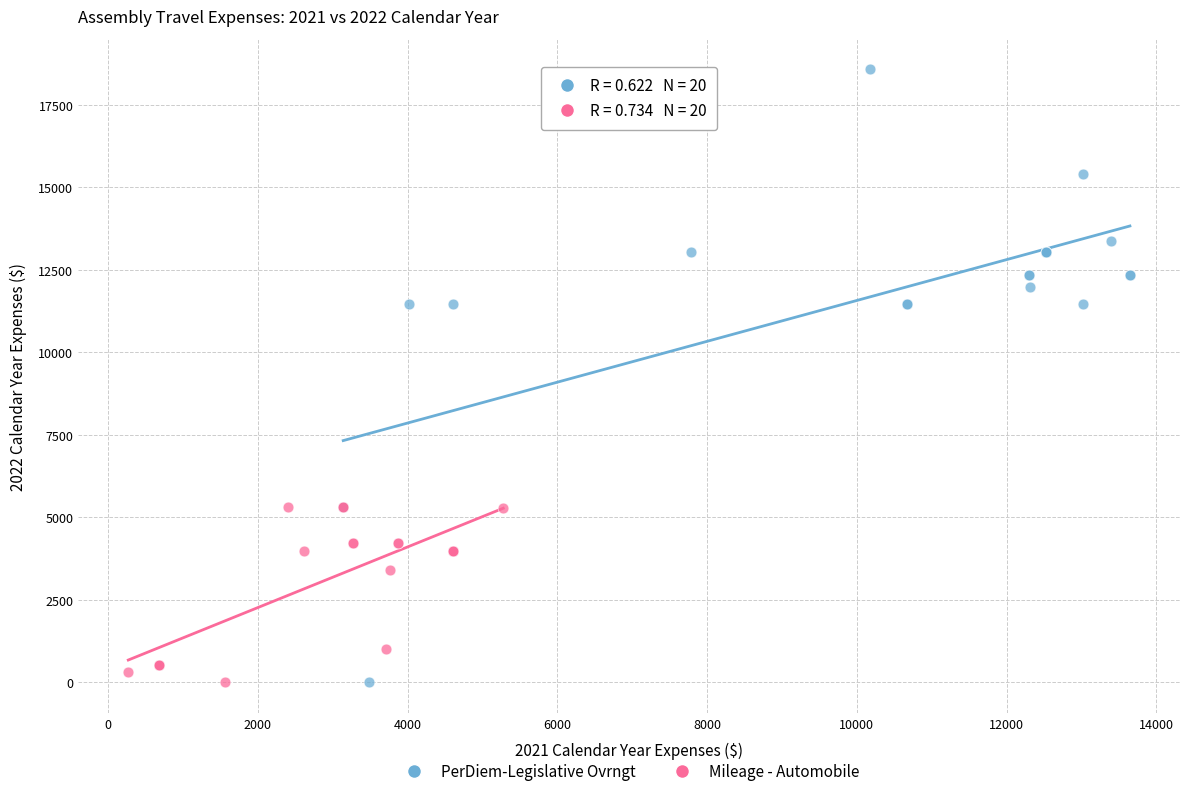

Which series contains the highest Y value?

PerDiem-Legislative Ovrngt